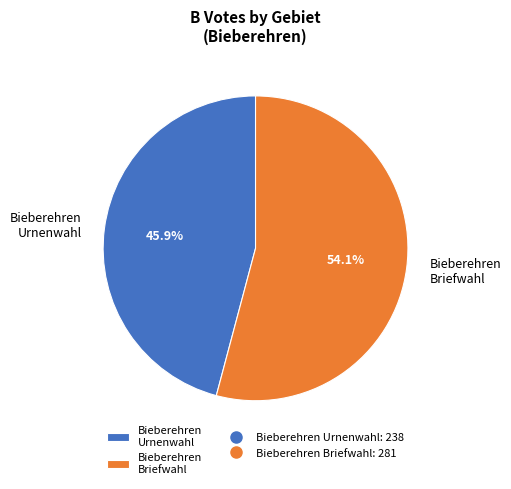

Rank the categories by value from highest to lowest.

Bieberehren Briefwahl, Bieberehren Urnenwahl